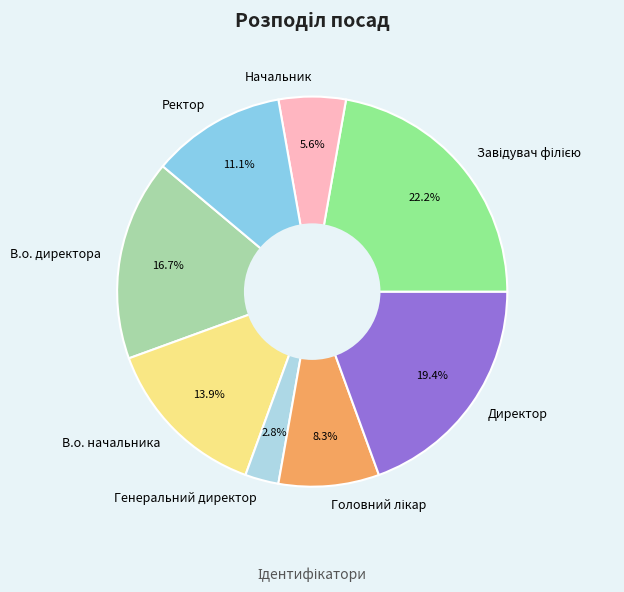

Count the number of slices in the pie.

8